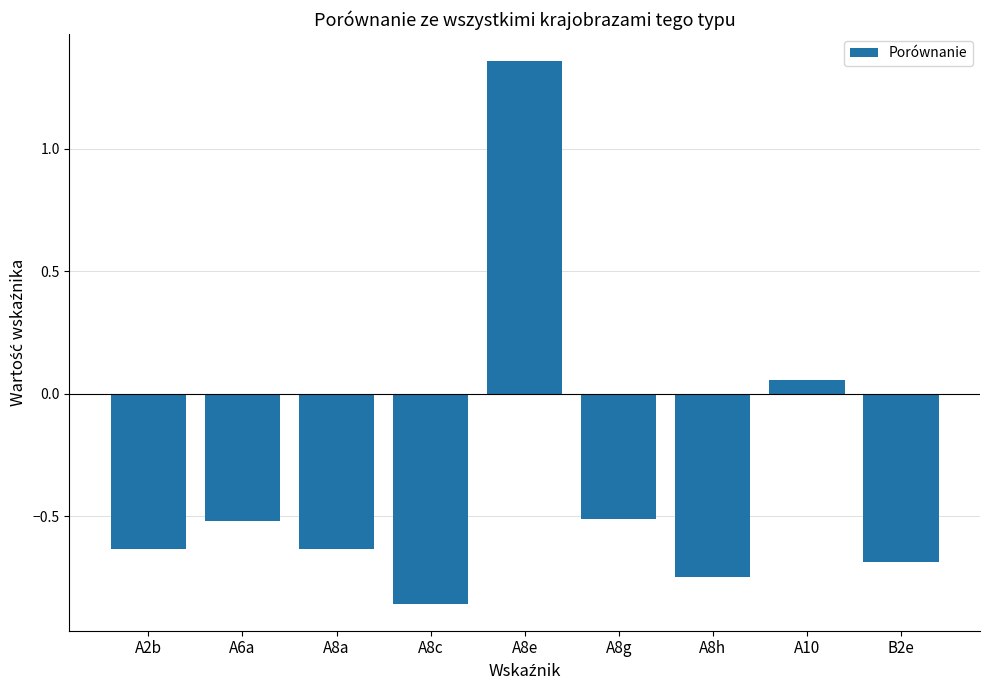

Which label corresponds to the largest value in the chart?

A8e